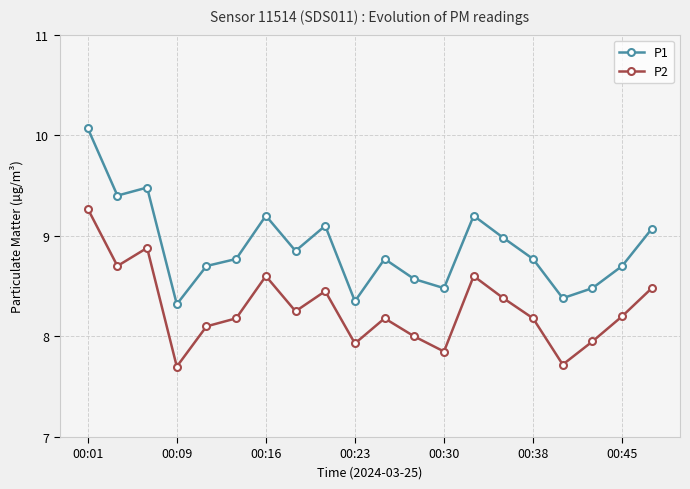

True or false: P1 has more than 0 interior local peaks.

True